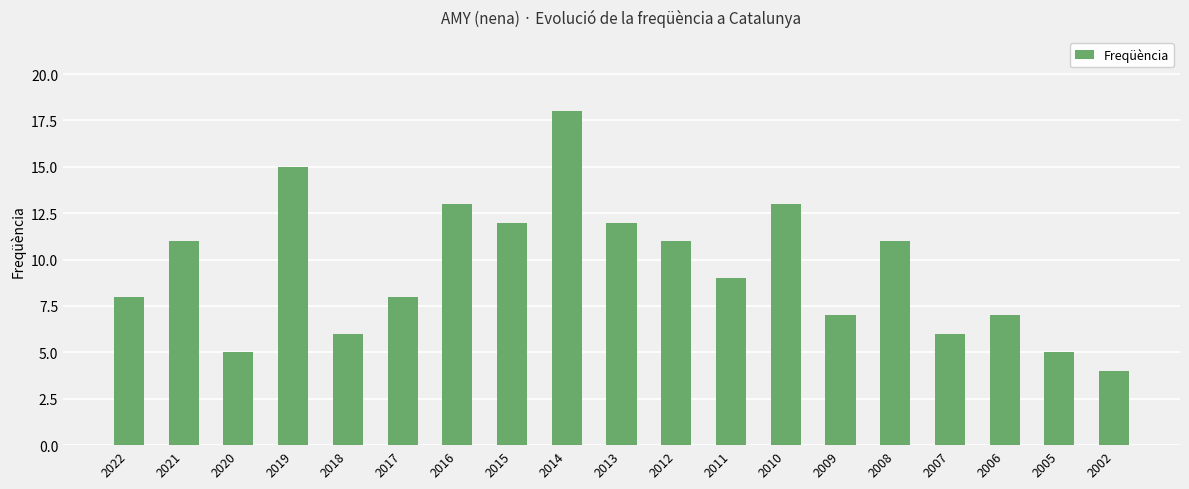

Reading left to right, transcribe all the data shown in this chart.

8	11	5	15	6	8	13	12	18	12	11	9	13	7	11	6	7	5	4